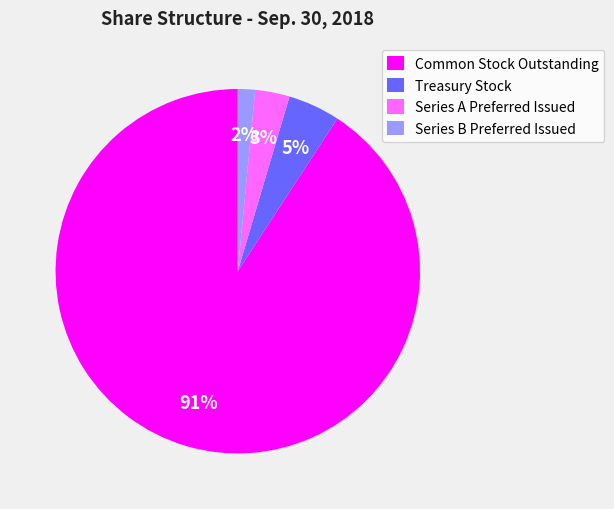

Is the sum of Common Stock Outstanding and Treasury Stock greater than half?

Yes